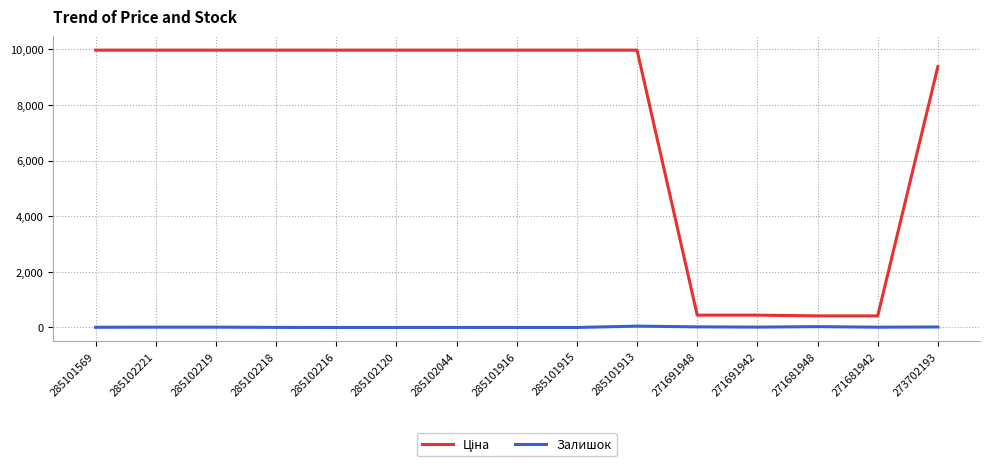

What is the maximum value shown in the chart?

9975.0